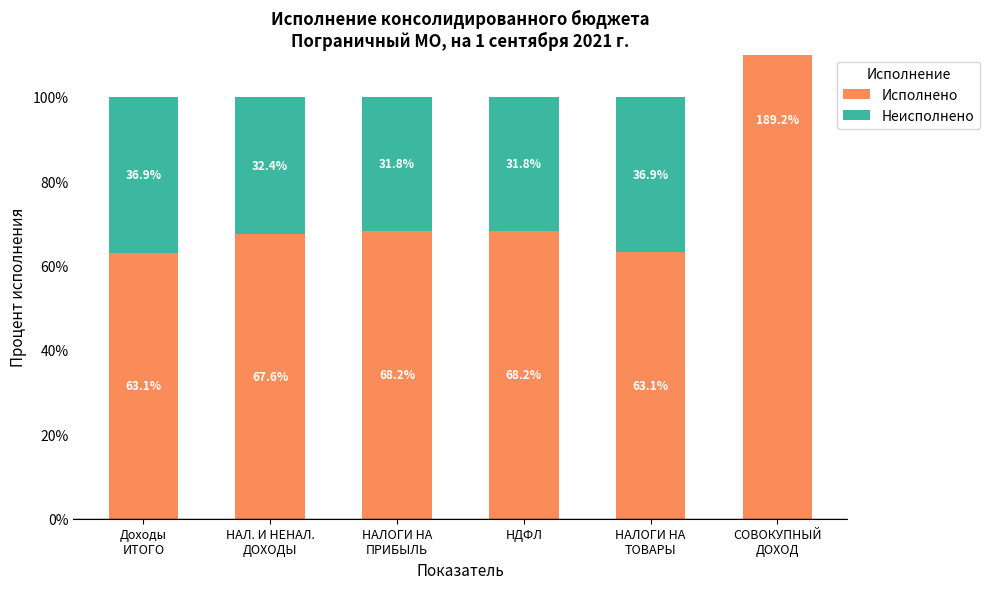

Is it true that Исполнено equals 68.2 at НДФЛ?

True